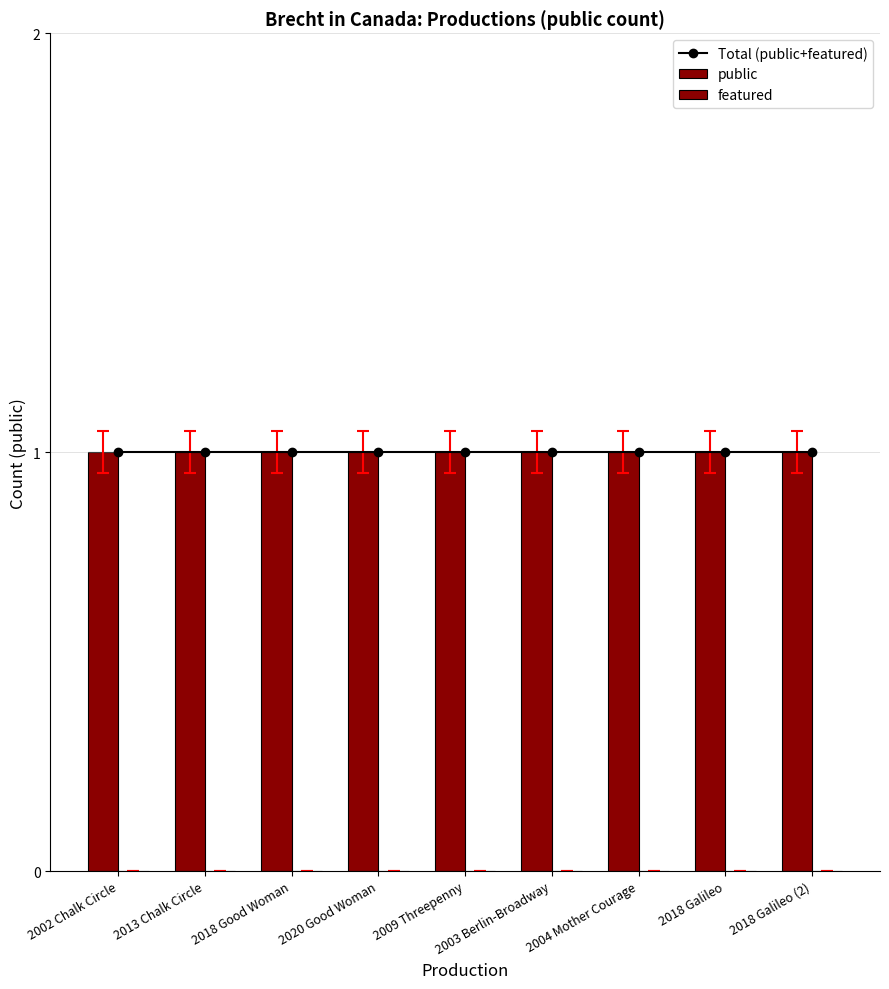

At 2004 Mother Courage, list the series in order from largest to smallest.

Total (public+featured), public, featured